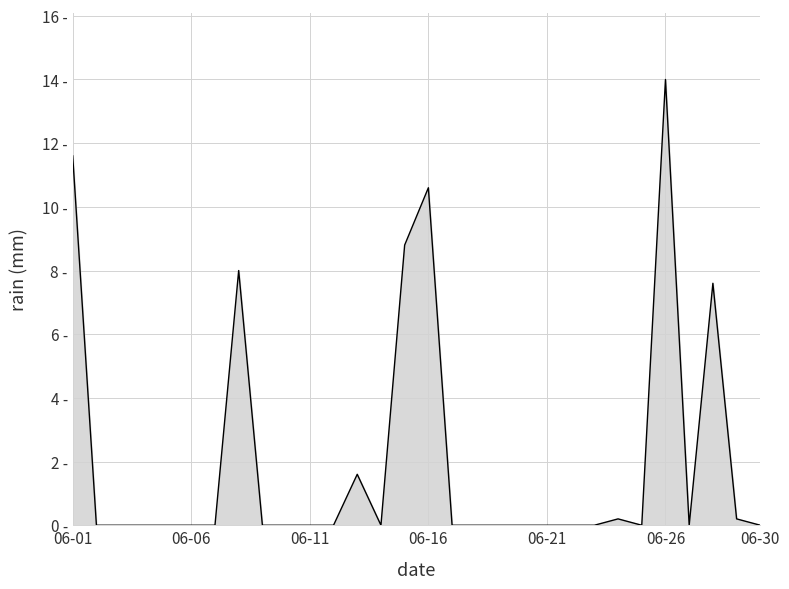

Is this an area chart (filled region under the line)?

Yes